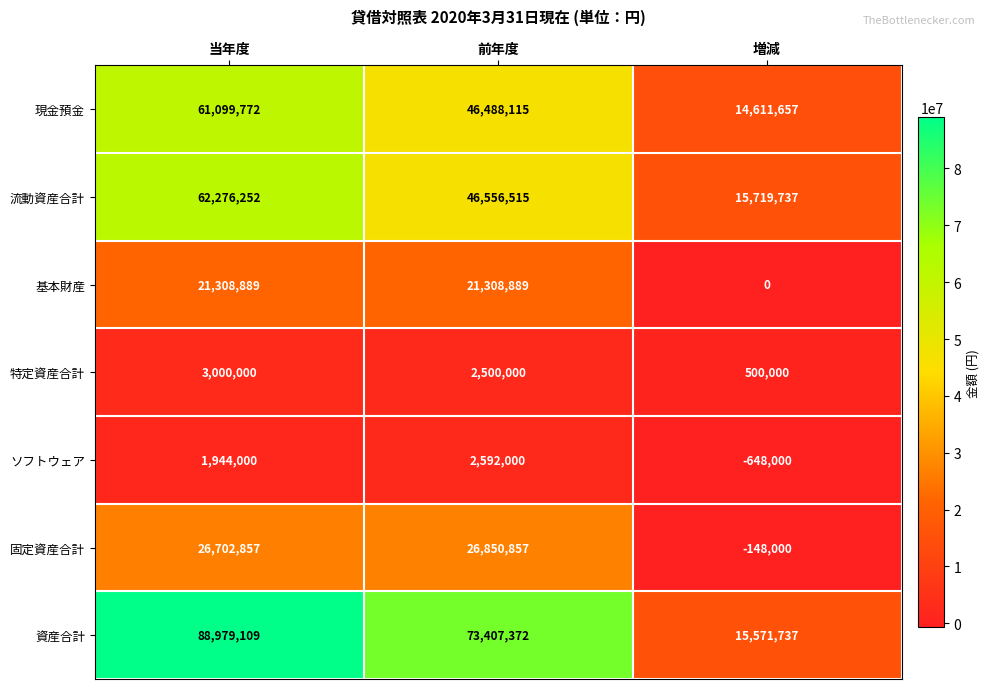

Which category has the lowest value in the 特定資産合計 series?

増減